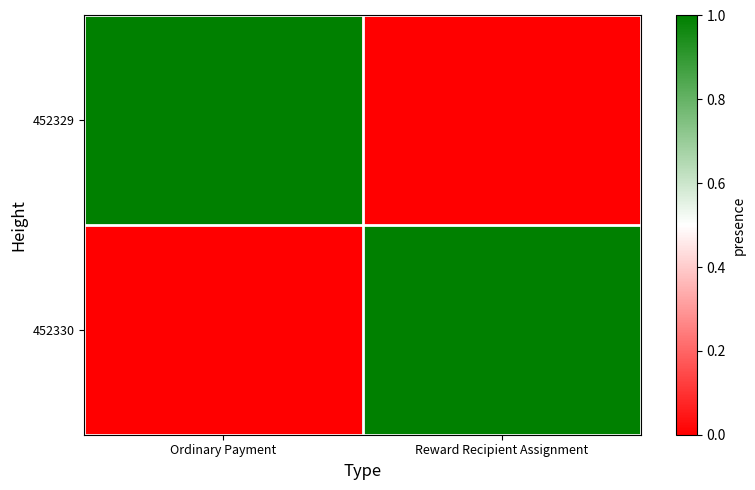

Count the number of categories in the chart.

2